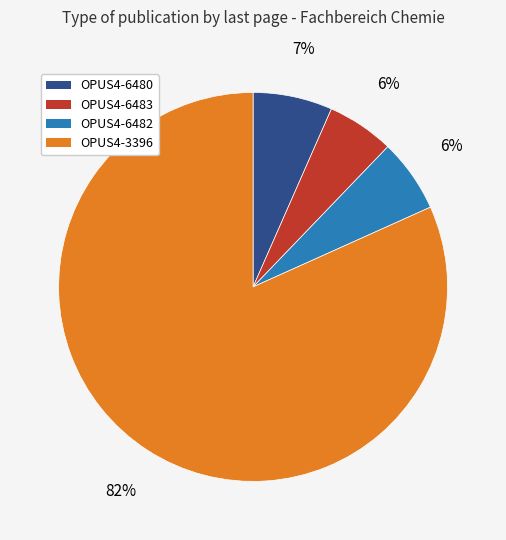

To the nearest percent, what is the average slice percentage?

25%